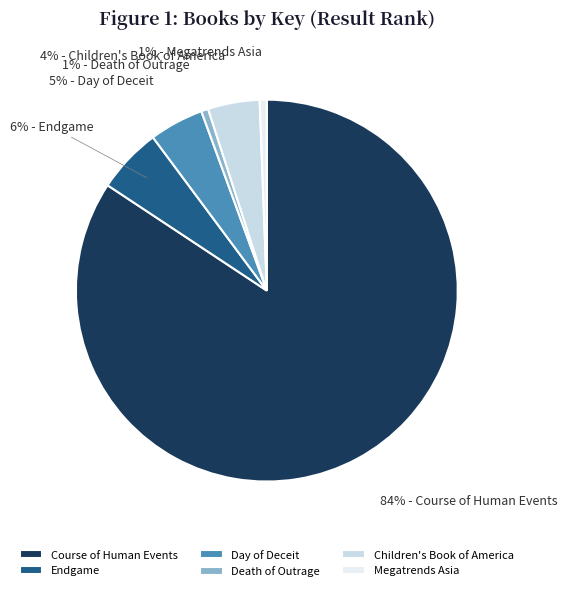

To the nearest percent, what is the difference between the Death of Outrage and Endgame slice percentages?

5%